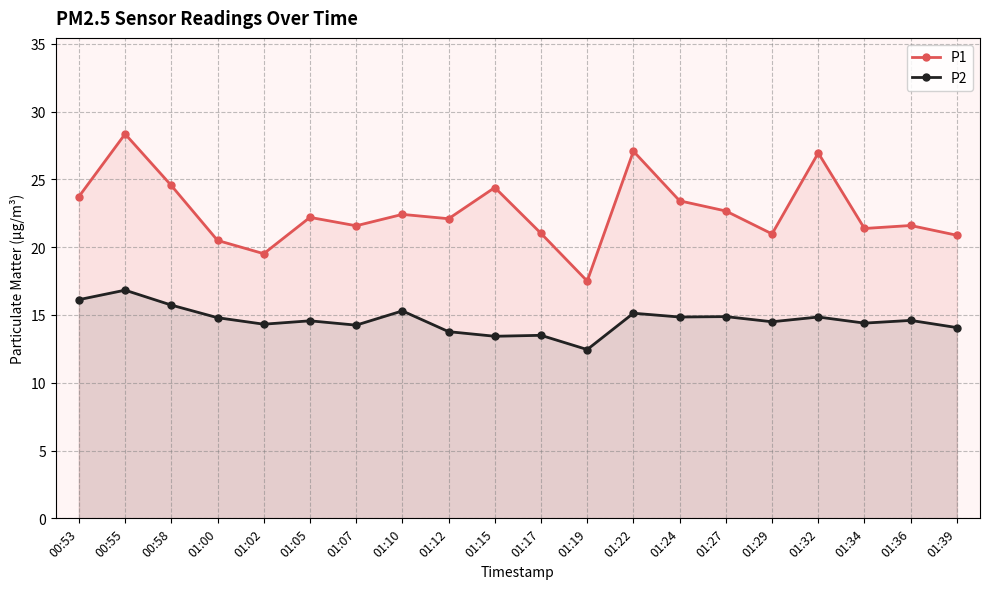

The P2 series shows 14.2 at 01:07. True or false?

True